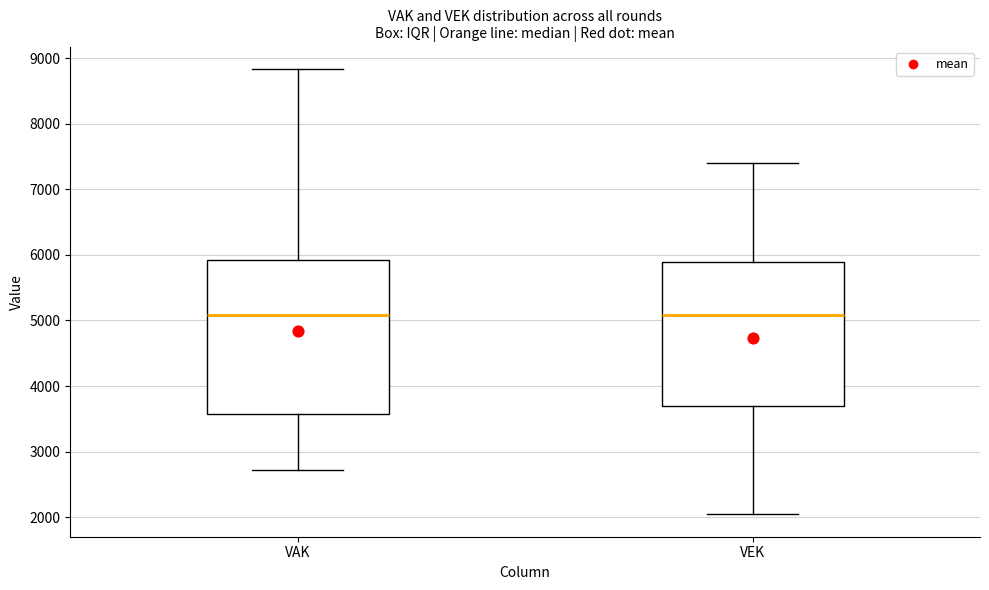

Where does the median line of the box for VAK sit on the y-axis? The values are not printed on the chart, so give them approximately, as read against the axis.

5100